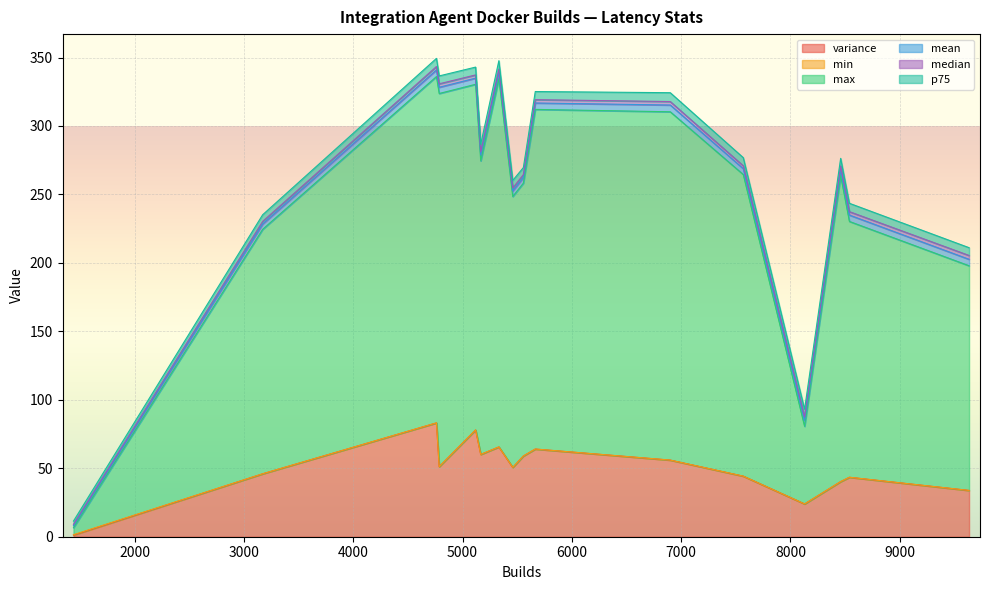

What is the highest value of the variance series?

83.1